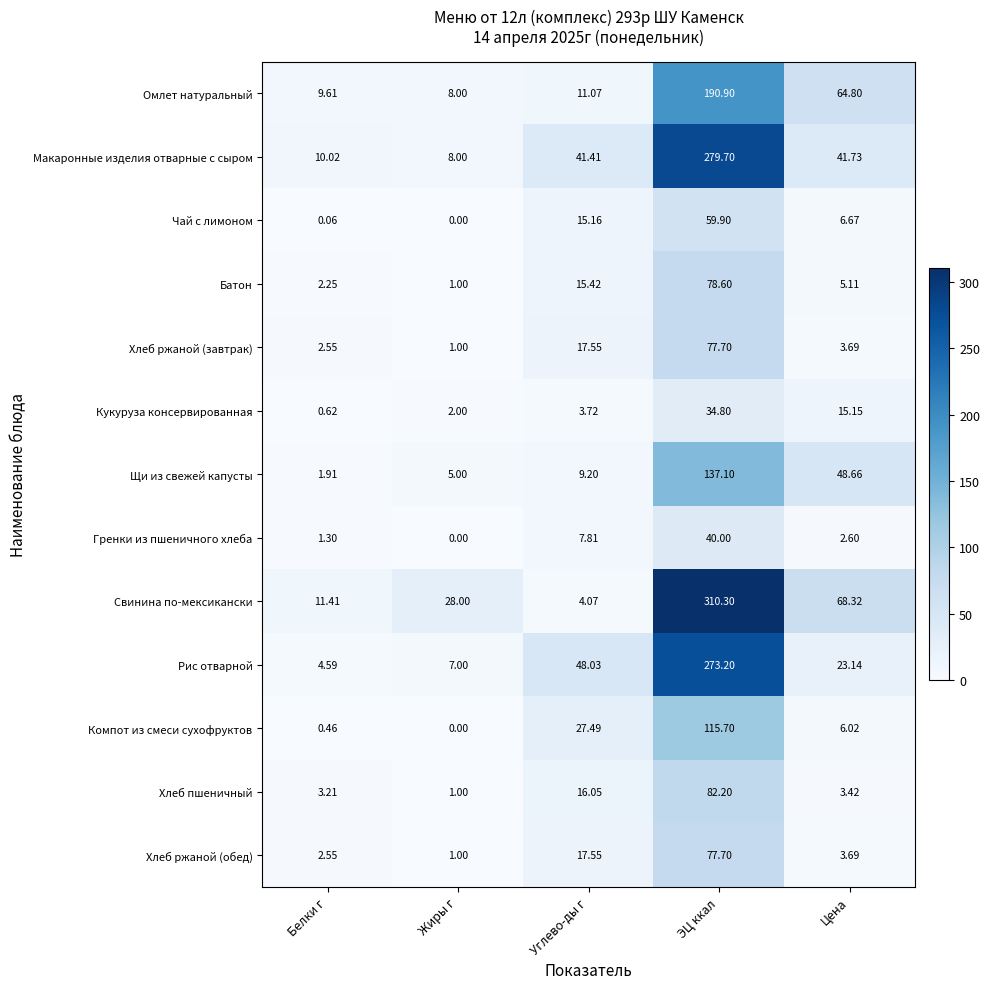

Where does the Компот из смеси сухофруктов series first go above 6?

Углево-ды г